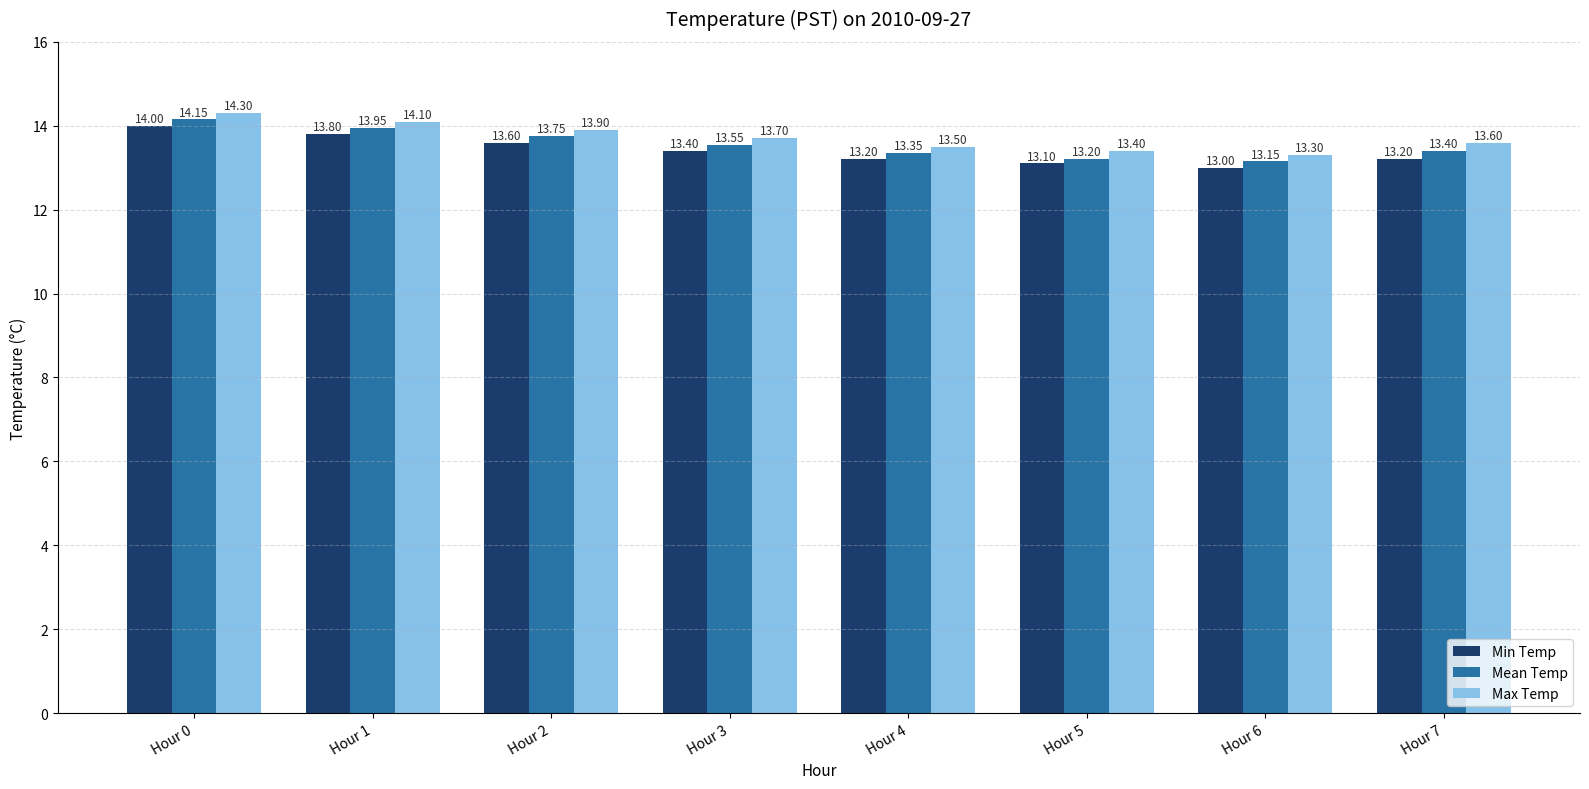

Which series has the largest total across all categories?

Max Temp